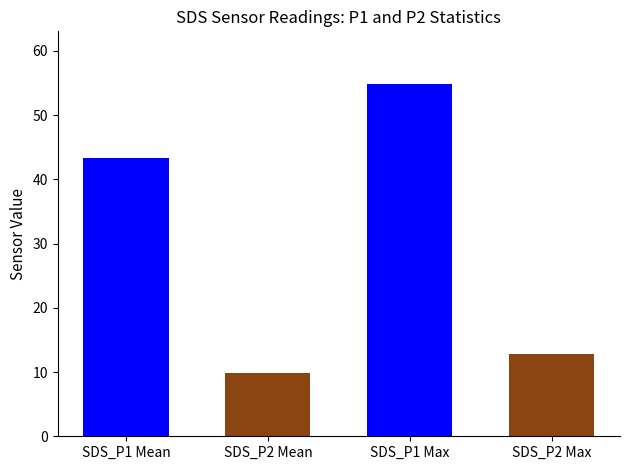

What is the average value of the SDS_P1 series?

43.3